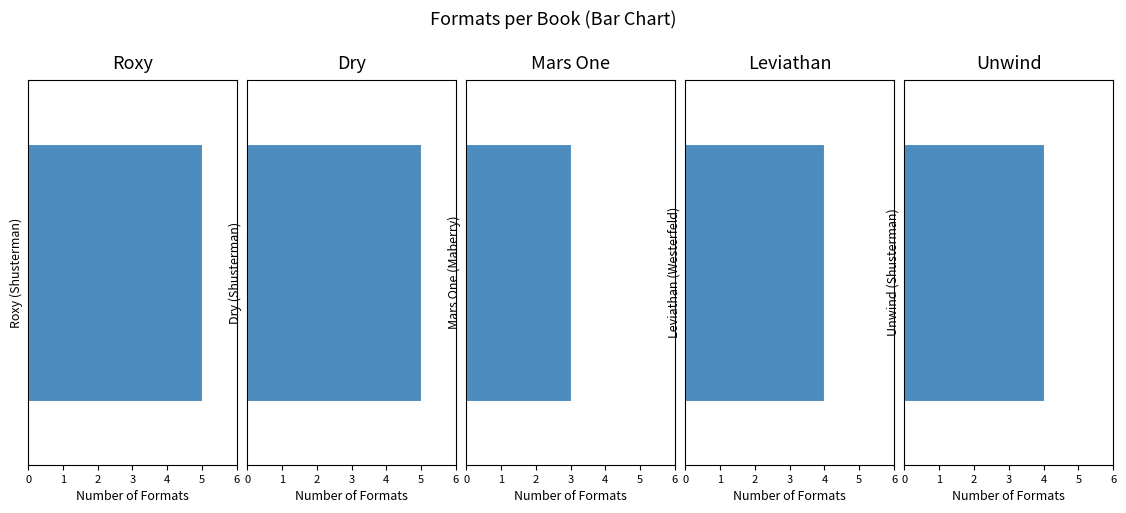

At which label does the data first exceed 4?

Roxy (Shusterman)